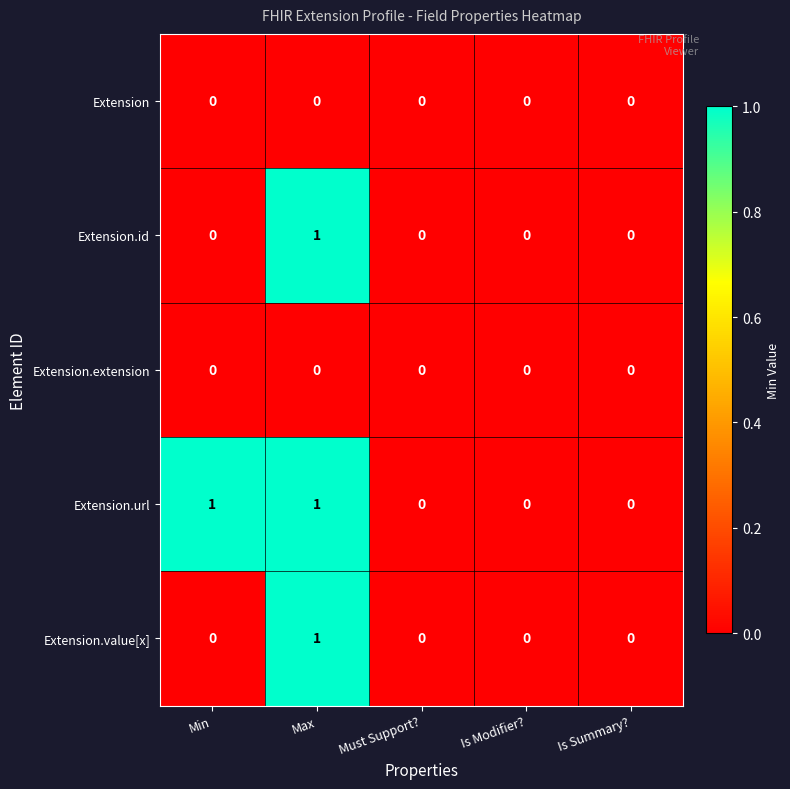

The value of Extension.url at Max is 1. True or false?

True